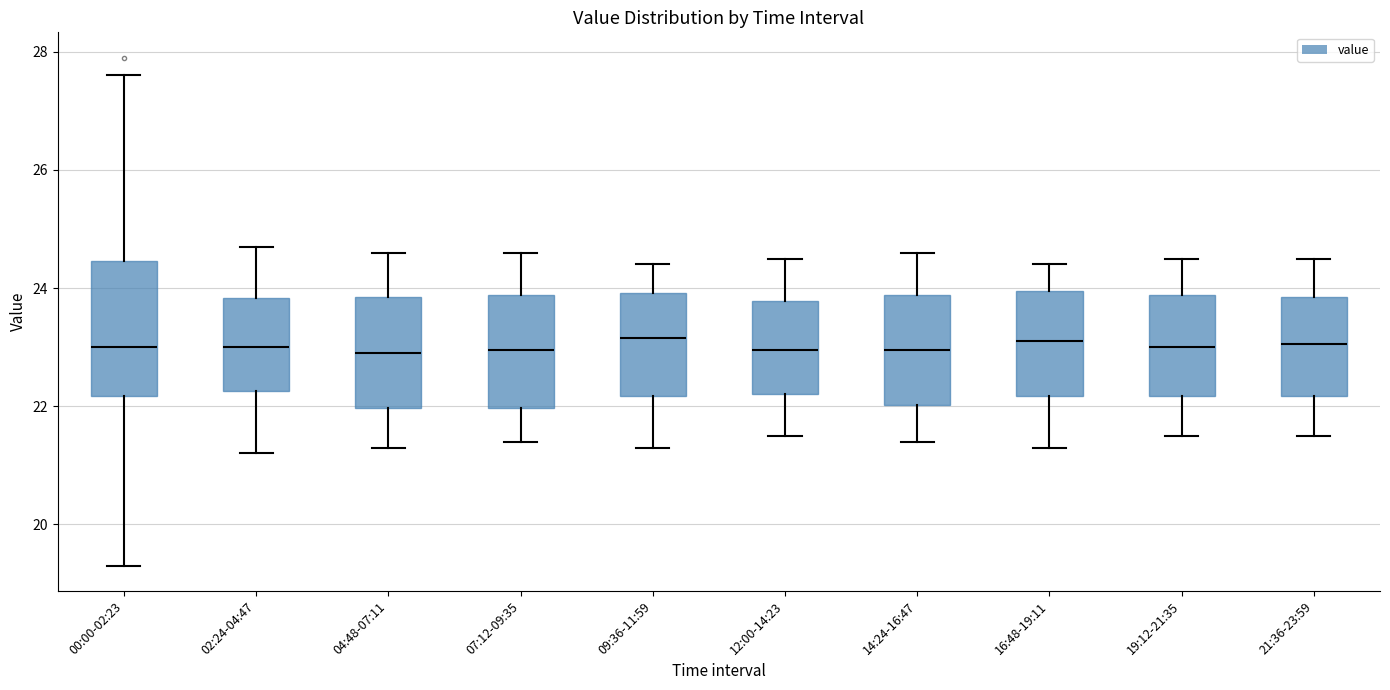

Where does the upper whisker of the box for 14:24-16:47 end on the y-axis? The values are not printed on the chart, so give them approximately, as read against the axis.

24.6